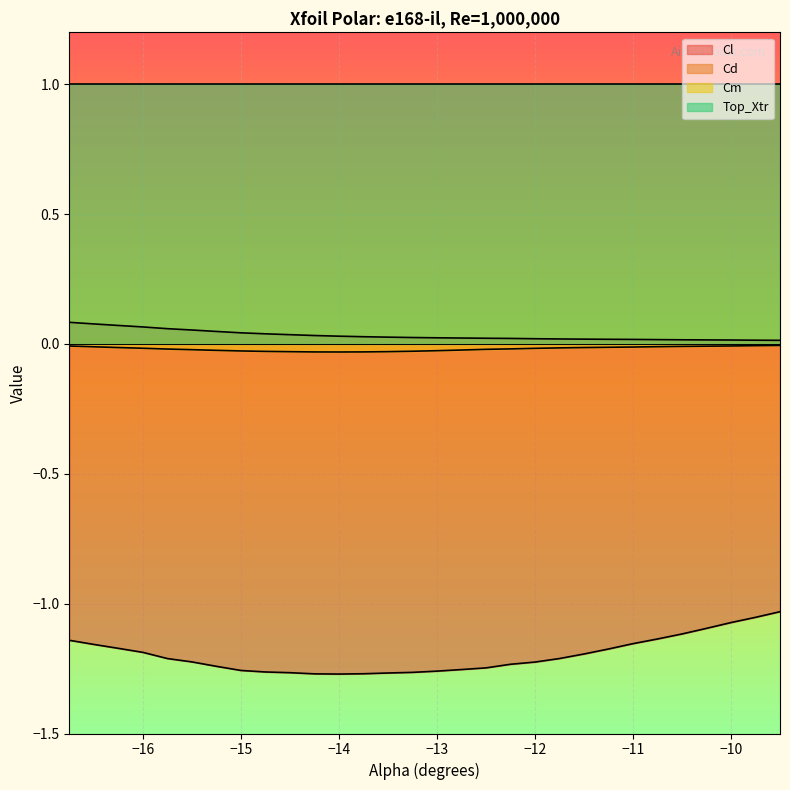

Reading left to right, transcribe all the data shown in this chart.

Cl: -16.75=-1.1	-16.5=-1.2	-16.25=-1.2	-16.0=-1.2	-15.75=-1.2	-15.5=-1.2	-15.25=-1.2	-15.0=-1.3	-14.75=-1.3	-14.5=-1.3	-14.25=-1.3	-14.0=-1.3	-13.75=-1.3	-13.5=-1.3	-13.25=-1.3	-13.0=-1.3	-12.75=-1.3	-12.5=-1.2	-12.25=-1.2	-12.0=-1.2	-11.75=-1.2	-11.5=-1.2	-11.25=-1.2	-11.0=-1.2	-10.75=-1.1	-10.5=-1.1	-10.25=-1.1	-10.0=-1.1	-9.75=-1.1	-9.5=-1.0
Cd: -16.75=0.1	-16.5=0.1	-16.25=0.1	-16.0=0.1	-15.75=0.1	-15.5=0.1	-15.25=0.0	-15.0=0.0	-14.75=0.0	-14.5=0.0	-14.25=0.0	-14.0=0.0	-13.75=0.0	-13.5=0.0	-13.25=0.0	-13.0=0.0	-12.75=0.0	-12.5=0.0	-12.25=0.0	-12.0=0.0	-11.75=0.0	-11.5=0.0	-11.25=0.0	-11.0=0.0	-10.75=0.0	-10.5=0.0	-10.25=0.0	-10.0=0.0	-9.75=0.0	-9.5=0.0
Cm: -16.75=-0.0	-16.5=-0.0	-16.25=-0.0	-16.0=-0.0	-15.75=-0.0	-15.5=-0.0	-15.25=-0.0	-15.0=-0.0	-14.75=-0.0	-14.5=-0.0	-14.25=-0.0	-14.0=-0.0	-13.75=-0.0	-13.5=-0.0	-13.25=-0.0	-13.0=-0.0	-12.75=-0.0	-12.5=-0.0	-12.25=-0.0	-12.0=-0.0	-11.75=-0.0	-11.5=-0.0	-11.25=-0.0	-11.0=-0.0	-10.75=-0.0	-10.5=-0.0	-10.25=-0.0	-10.0=-0.0	-9.75=-0.0	-9.5=-0.0